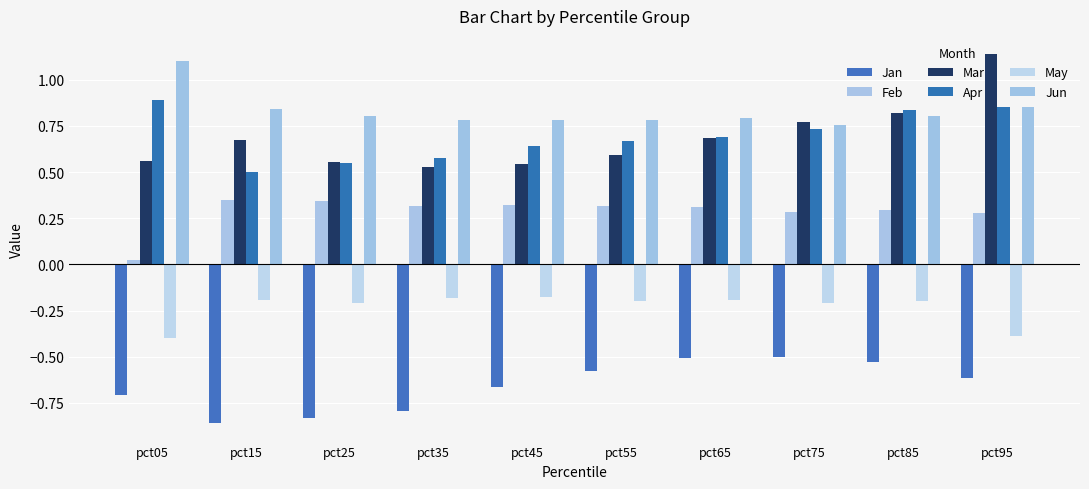

Which series has the widest spread of values?

Mar